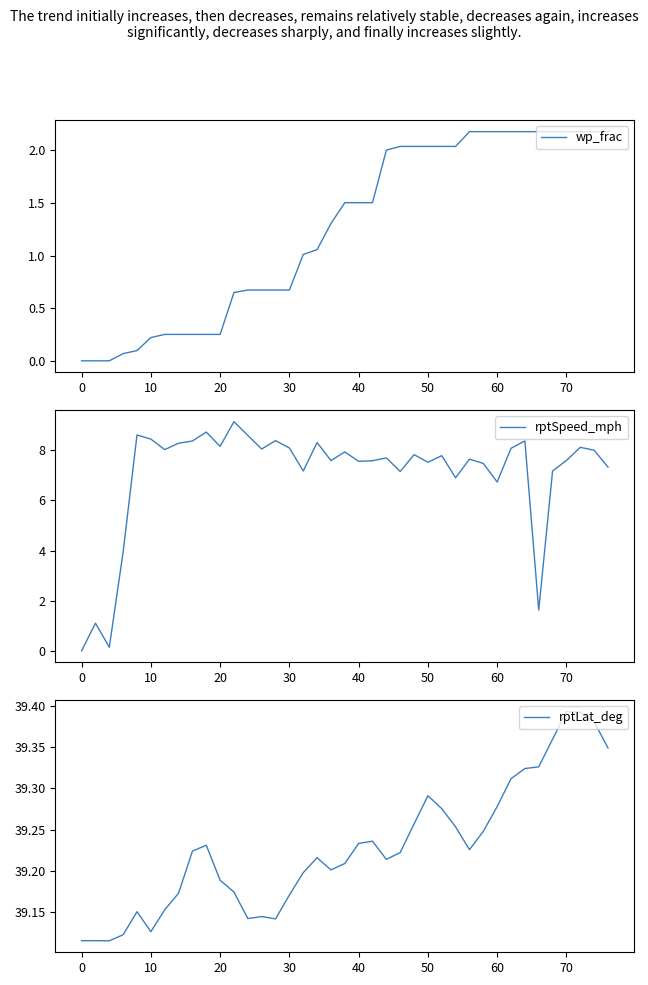

Which series has the largest total across all categories?

rptLat_deg